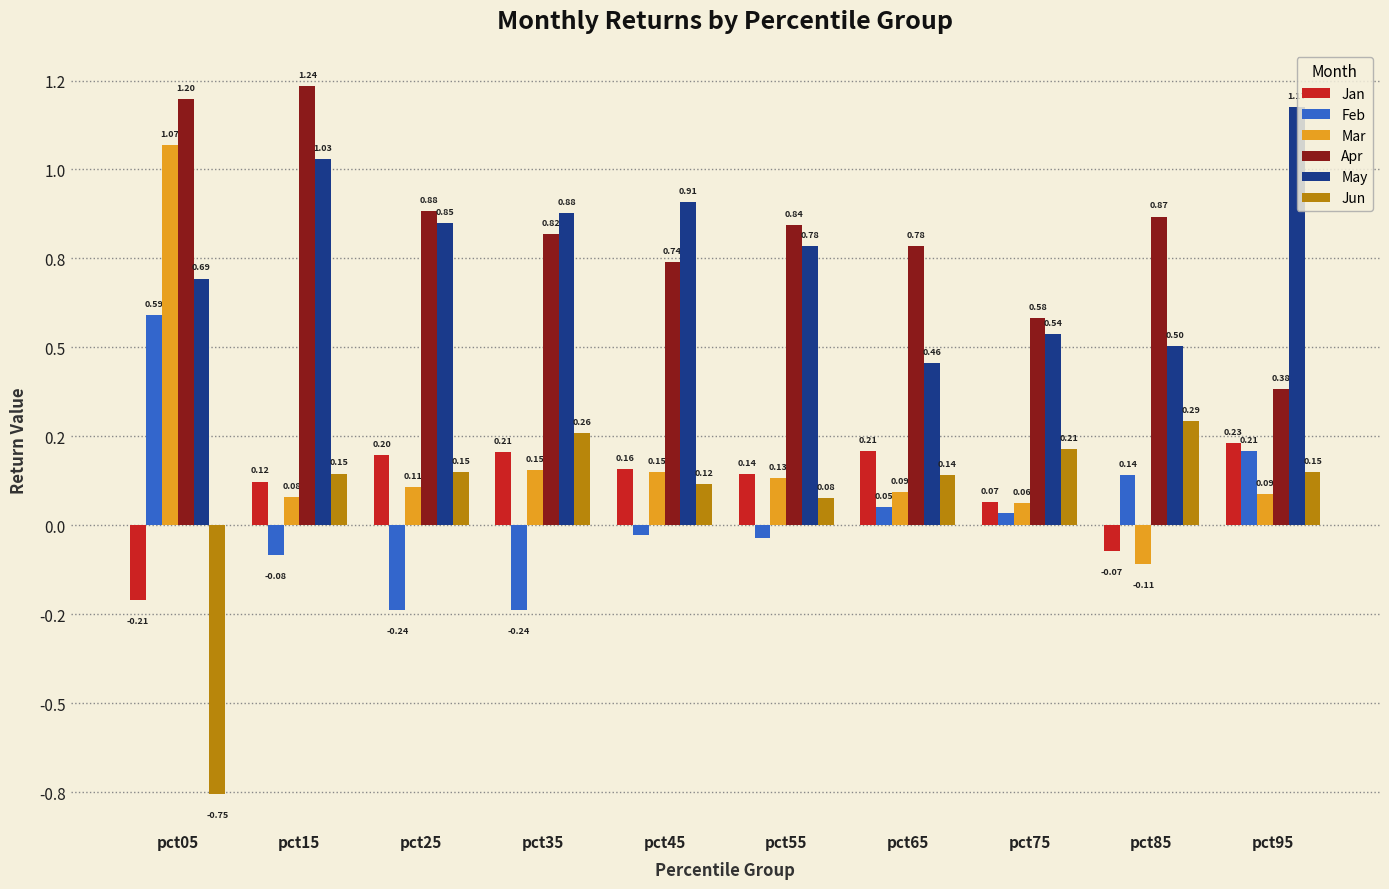

At pct95, list the series in order from largest to smallest.

May, Apr, Jan, Feb, Jun, Mar